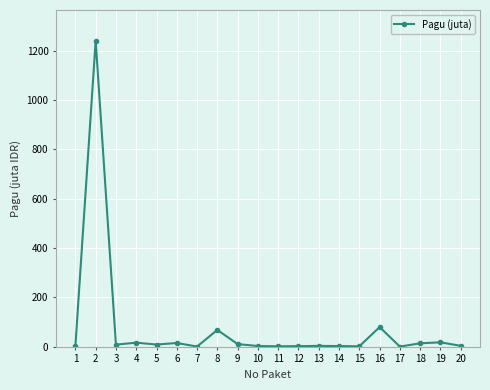

Which category has the highest value across all series?

2